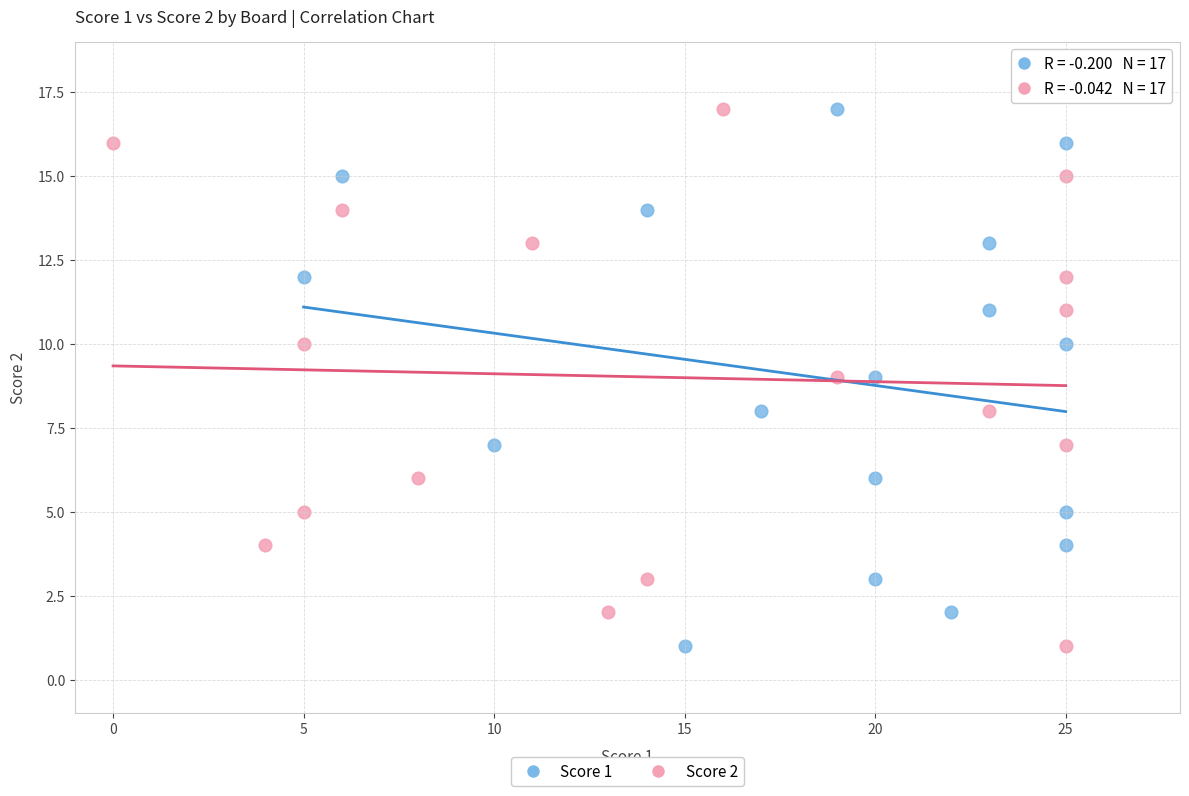

What are all the series names shown in the legend?

Score 1, Score 2